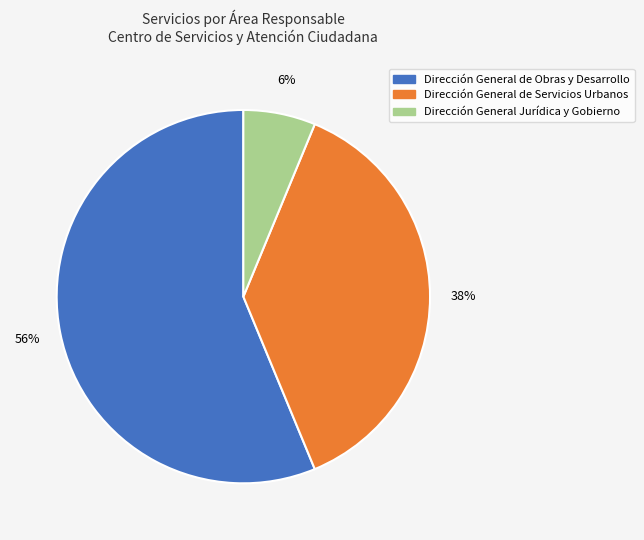

Does any single category account for the majority?

Yes